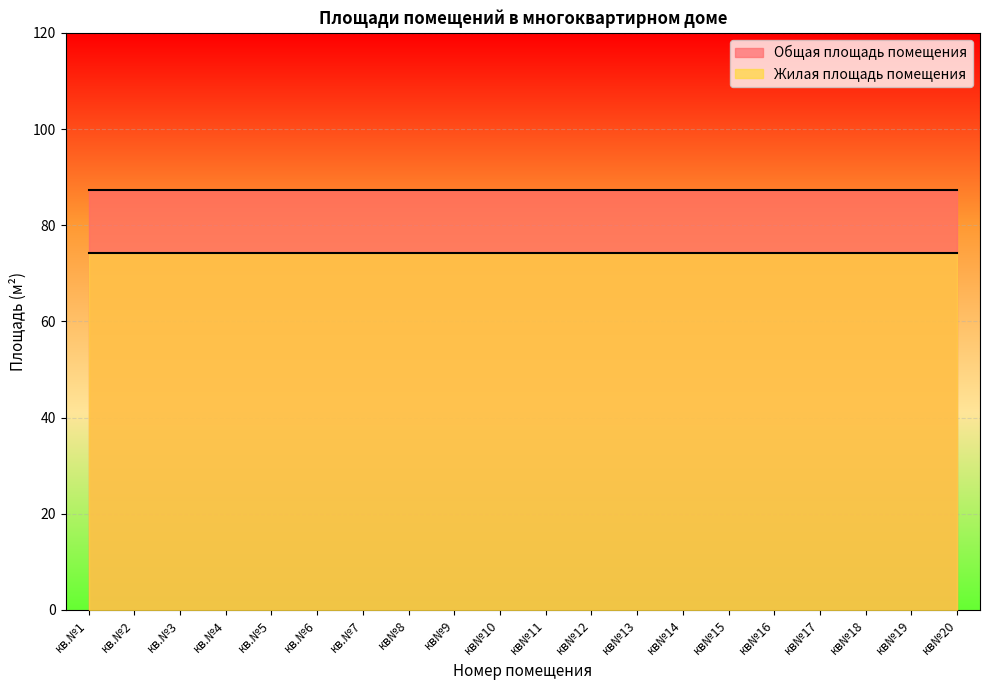

Which category has the highest value in the Жилая площадь помещения series?

кв.№1